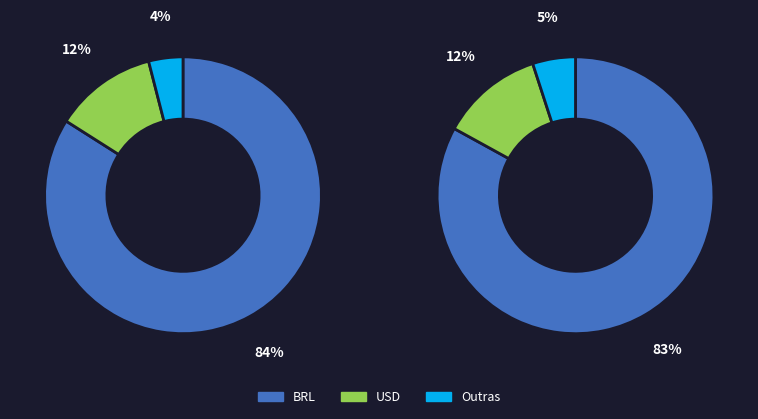

Does 9 represent more than half of the total?

No